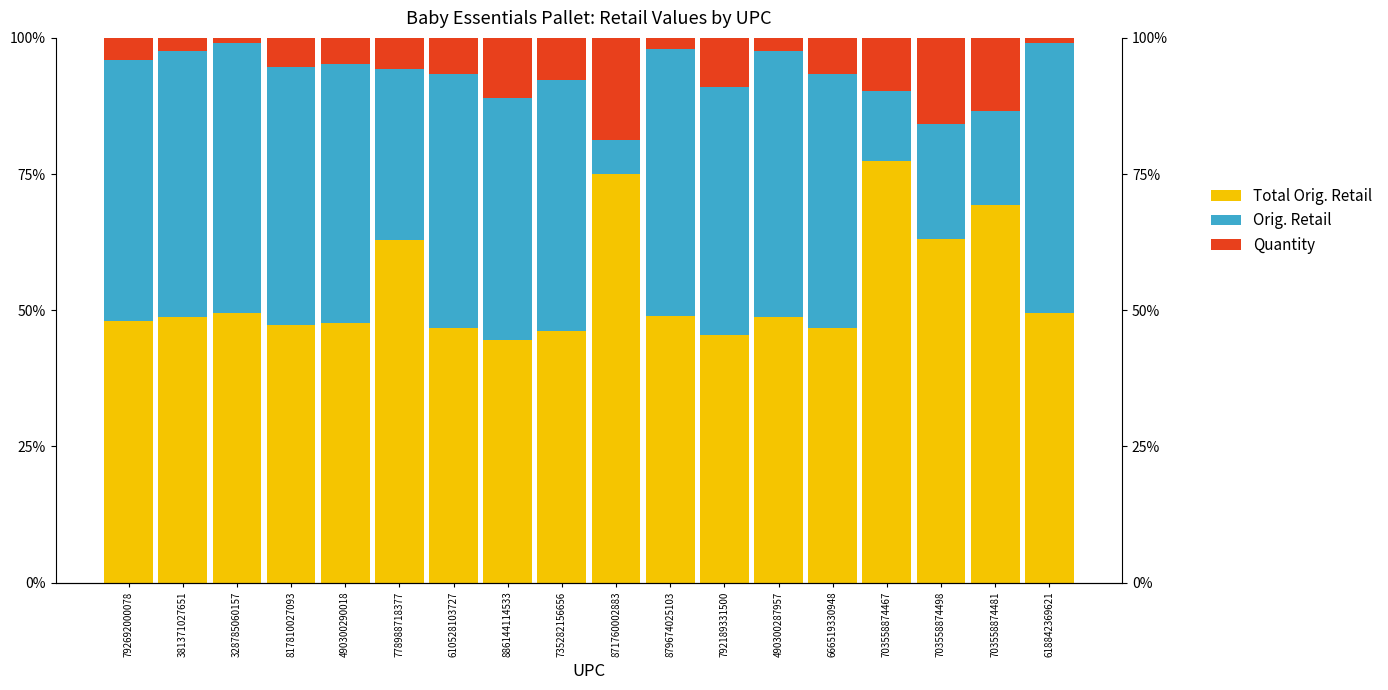

What is the label of the 8th bar from the right?

879674025103